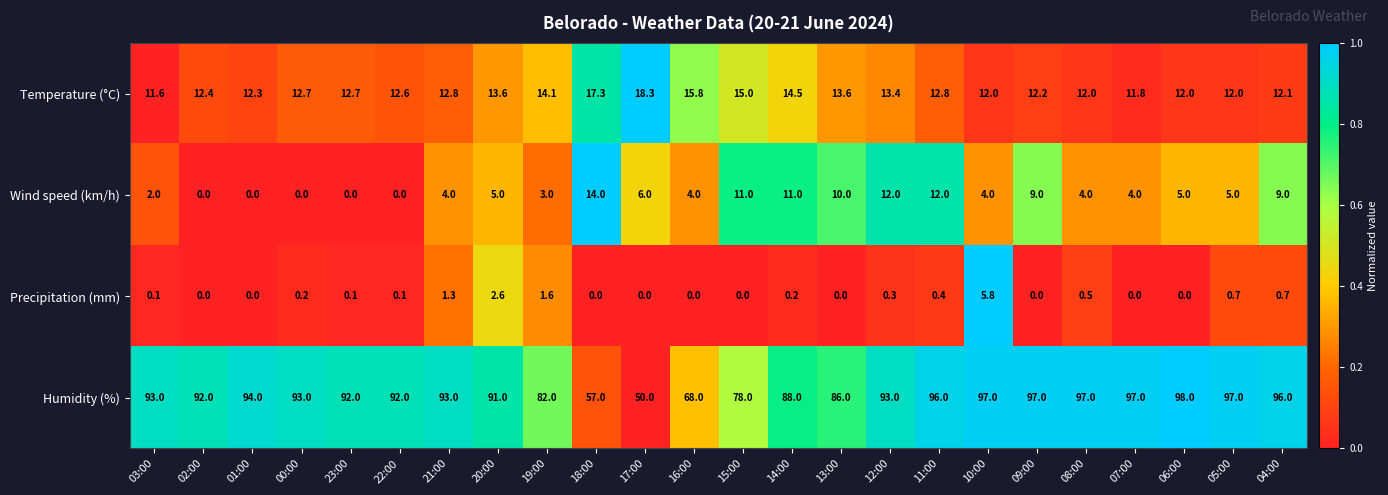

Which series has the largest total across all categories?

Humidity (%)